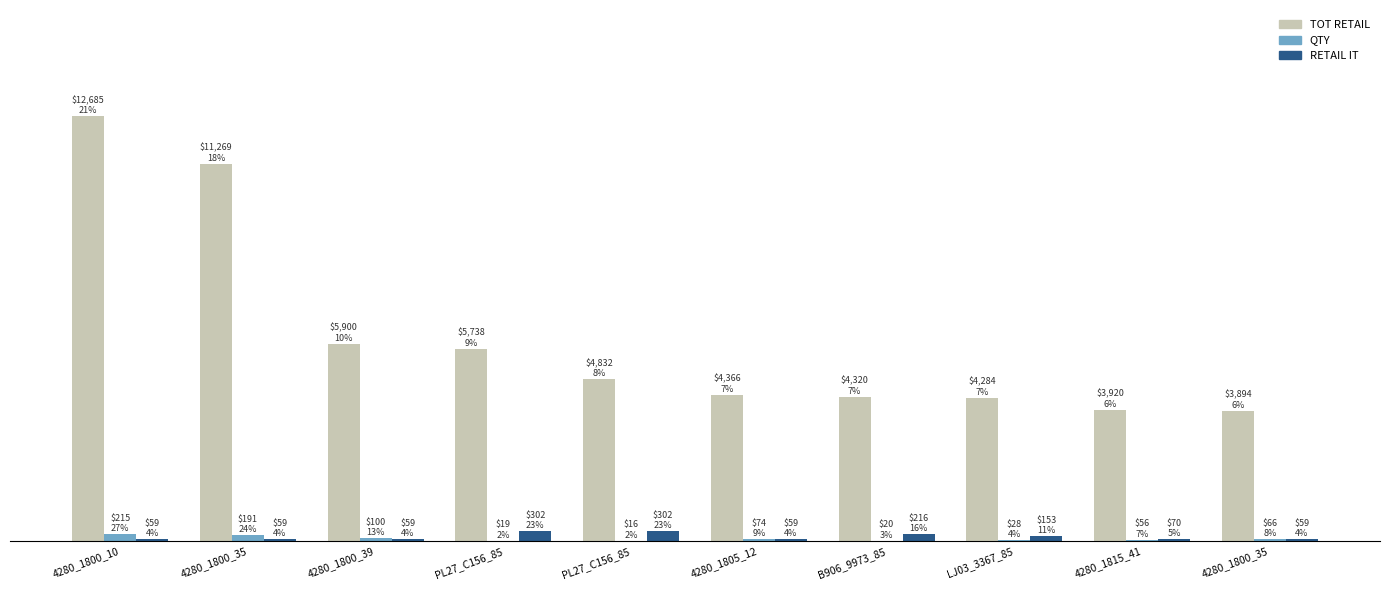

Are the bars horizontal?

No